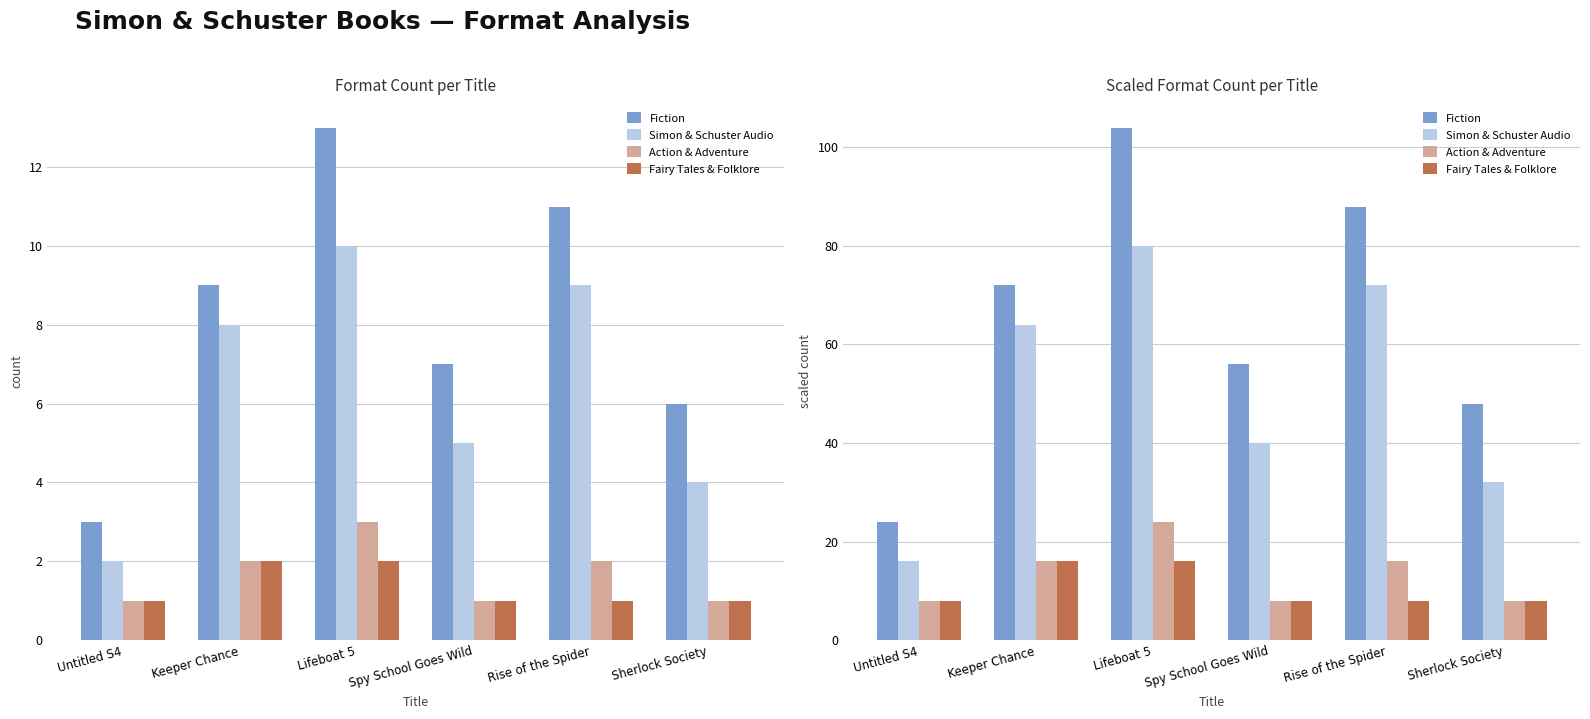

True or false: Fairy Tales & Folklore has a value of 8 at Spy School Goes Wild.

True